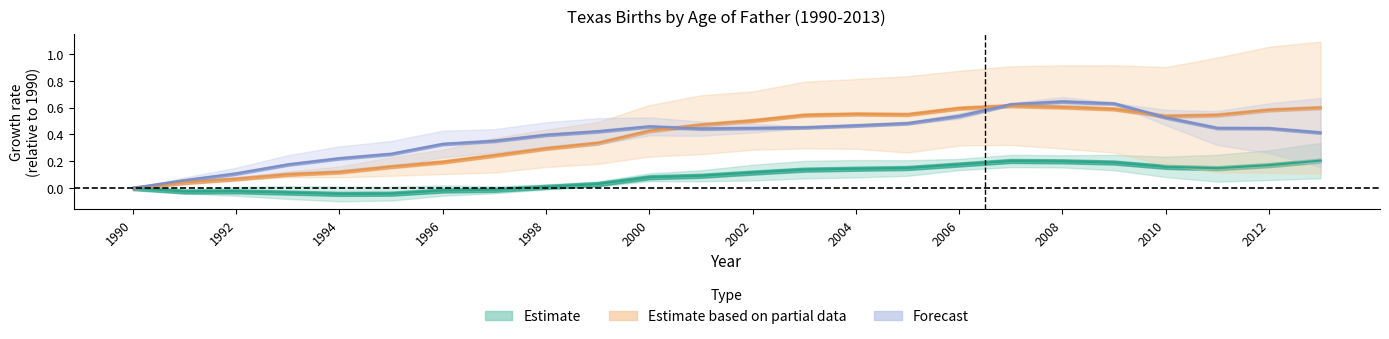

How many series are shown in this chart?

3